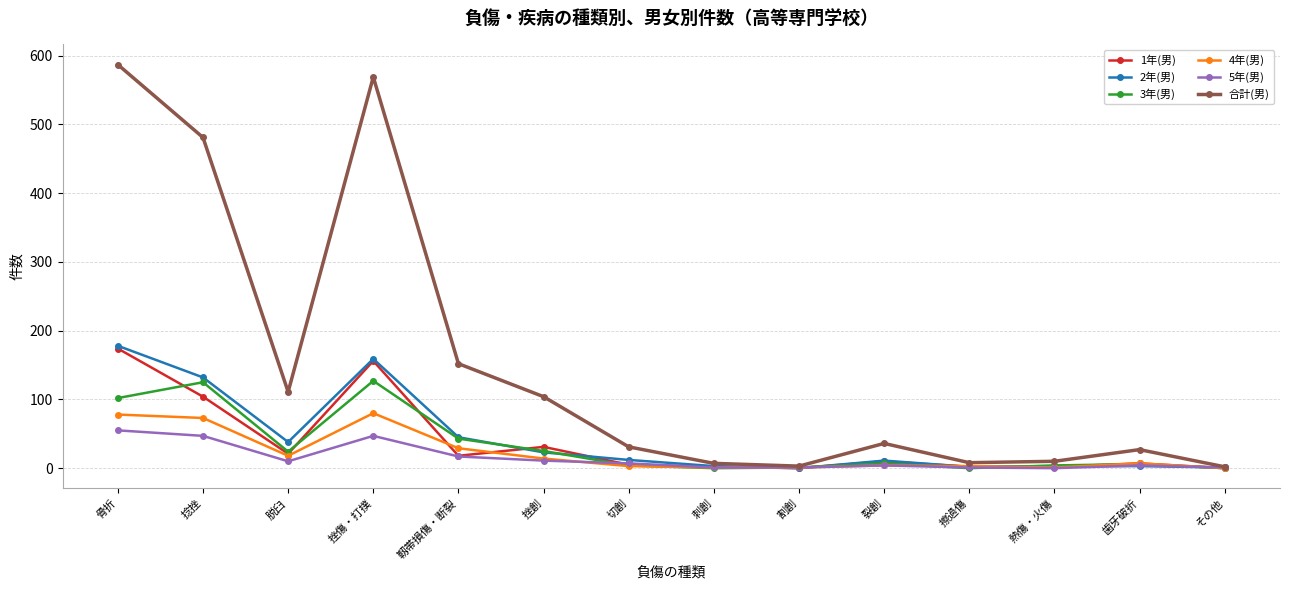

Is the value of 4年(男) at 刺創 greater than the value of 合計(男) at 捻挫?

No